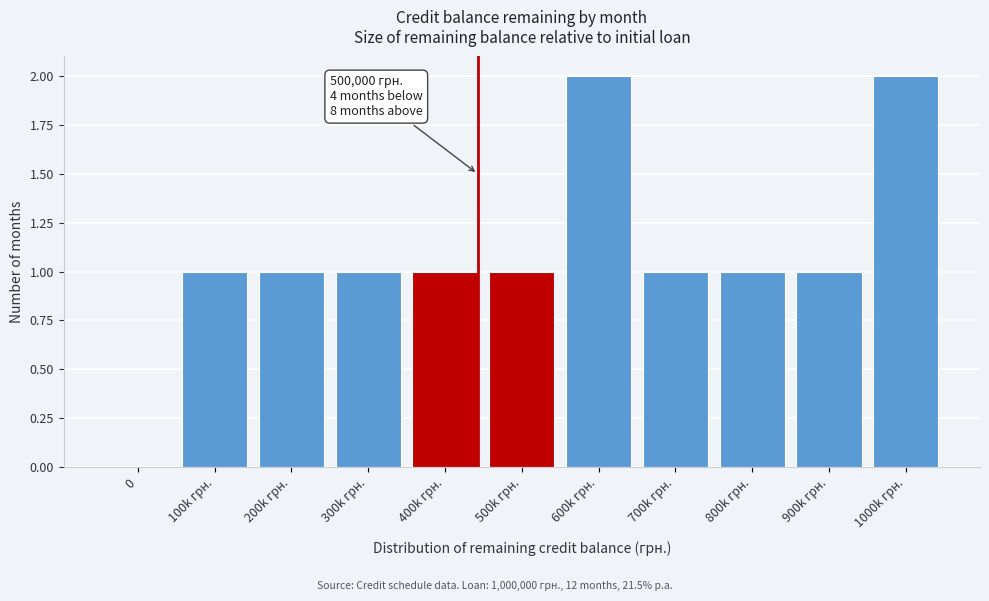

Reading right to left, extract all data points from this chart.

1000k грн.=2	900k грн.=1	800k грн.=1	700k грн.=1	600k грн.=2	500k грн.=1	400k грн.=1	300k грн.=1	200k грн.=1	100k грн.=1	0=0